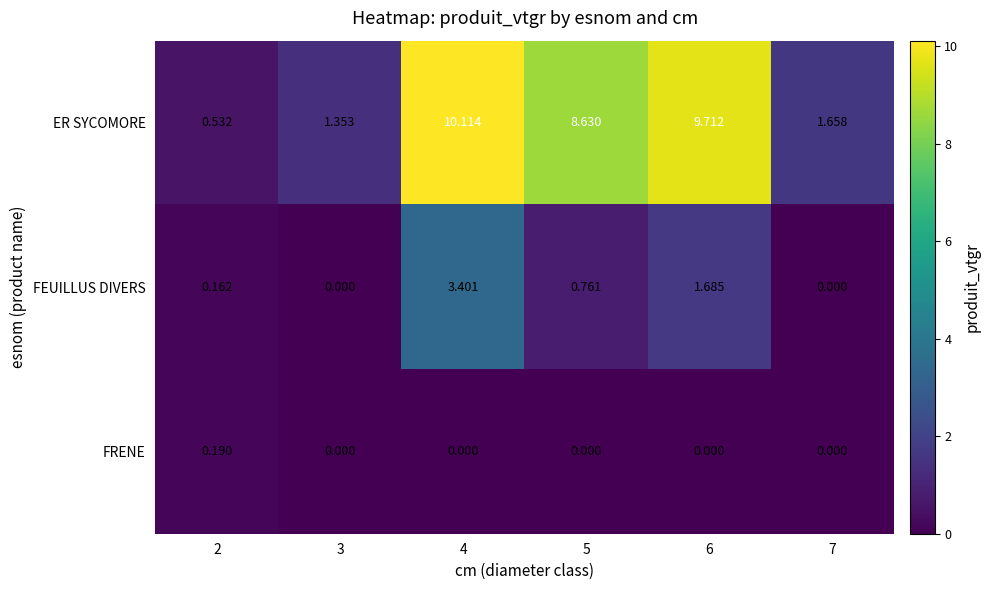

At 5, list the series in order from largest to smallest.

ER SYCOMORE, FEUILLUS DIVERS, FRENE